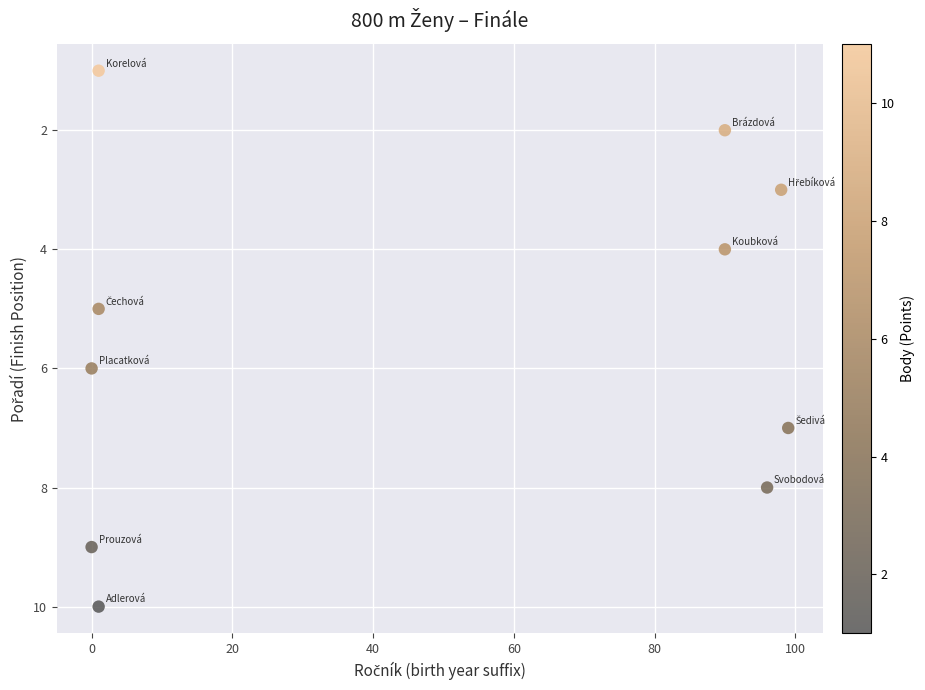

What is the average Y value?

6